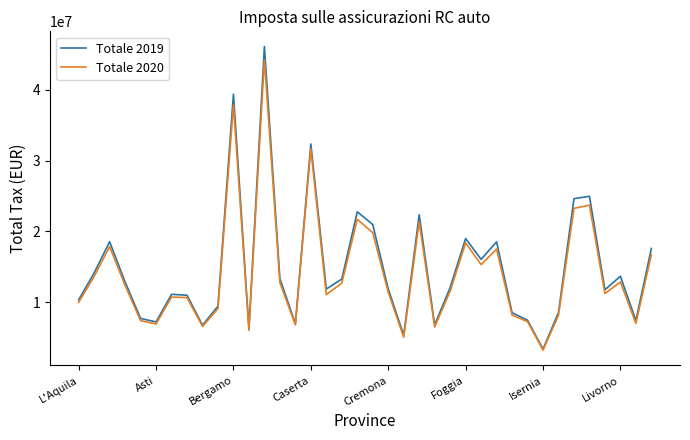

What is the sum of all Totale 2020 values?

538305608.0